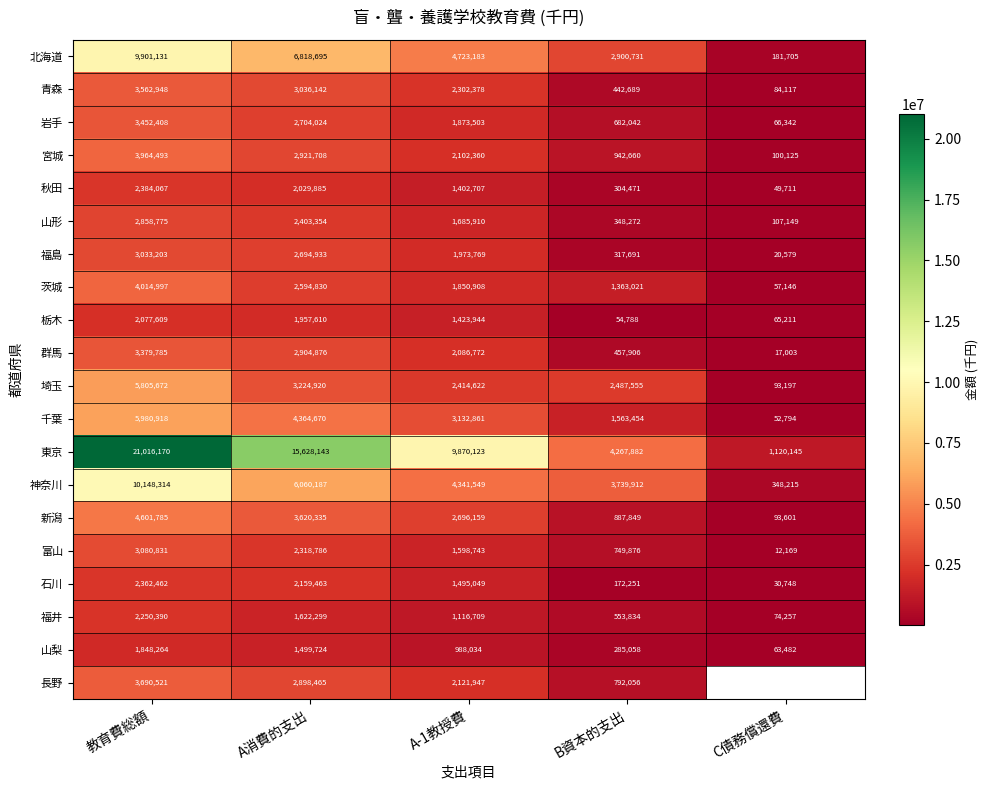

List the labels in order of 福井 value, largest first.

教育費総額, A消費的支出, A-1教授費, B資本的支出, C債務償還費